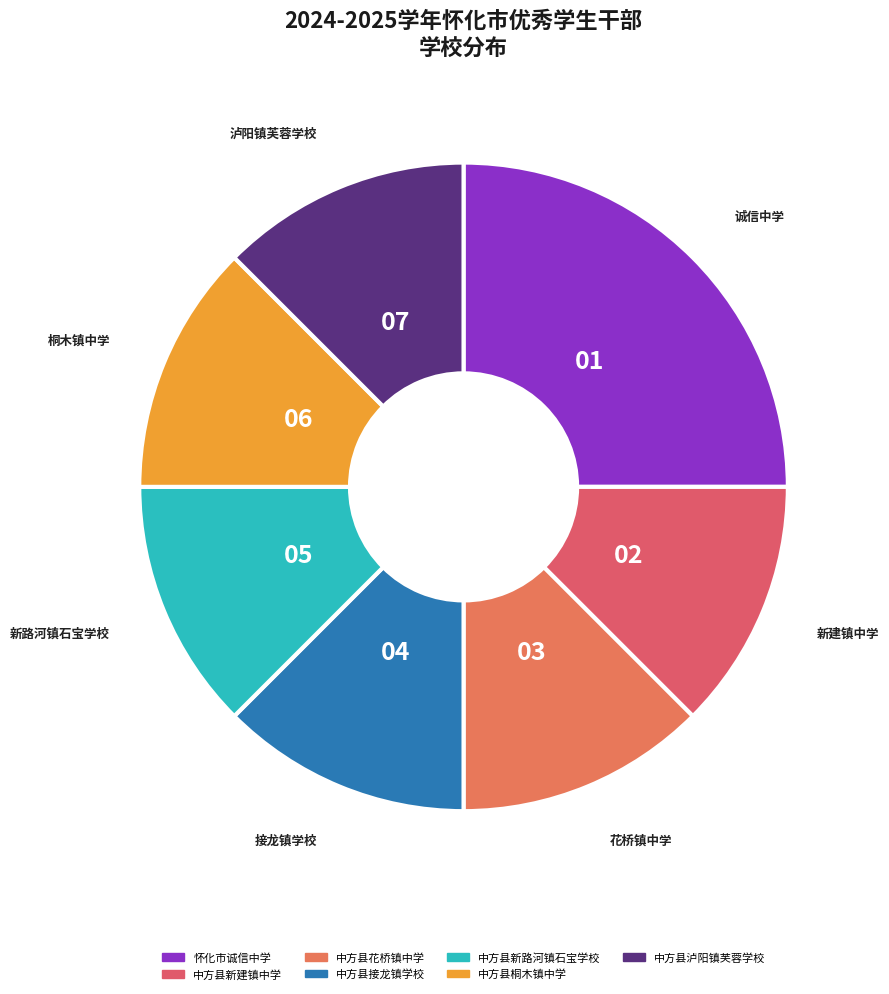

What percentage is the 中方县接龙镇学校 slice, to the nearest percent?

12%